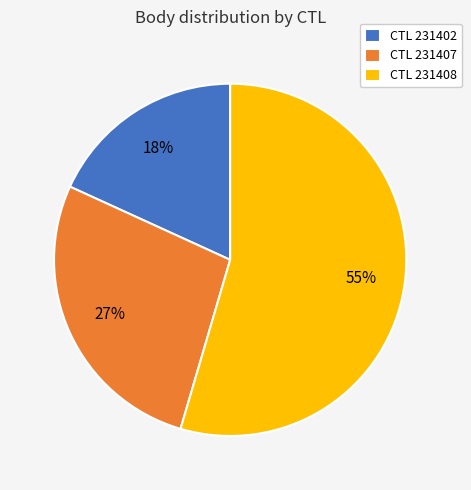

To the nearest percent, what is the combined percentage of CTL 231408 and CTL 231402?

73%